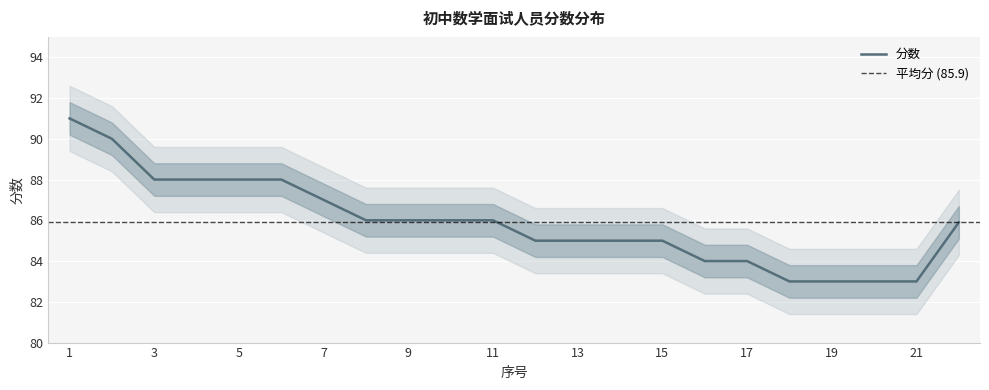

Reading left to right, transcribe all the data shown in this chart.

91.0	90.0	88.0	88.0	88.0	88.0	87.0	86.0	86.0	86.0	86.0	85.0	85.0	85.0	85.0	84.0	84.0	83.0	83.0	83.0	83.0	85.9